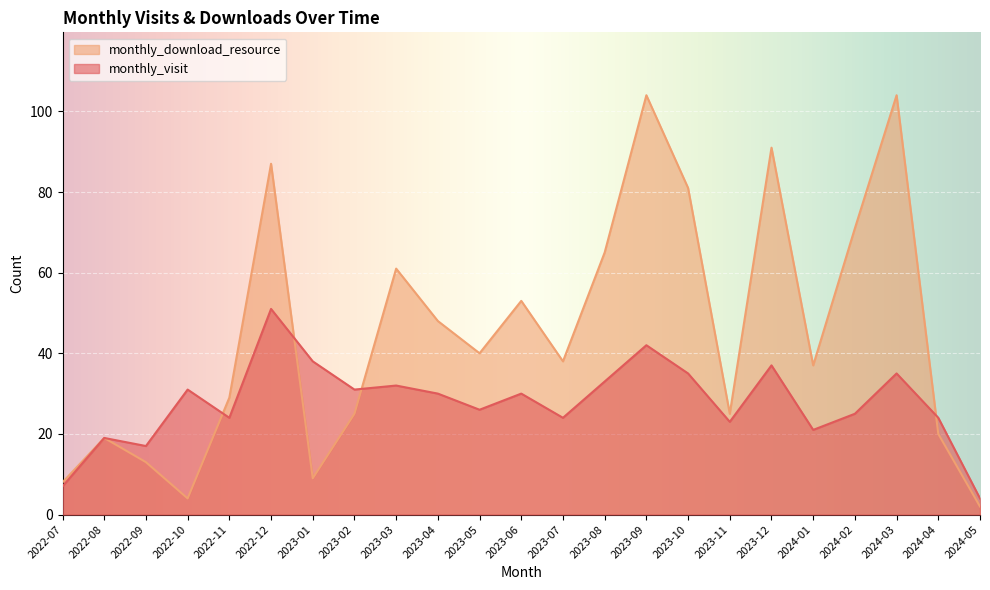

Is the value of monthly_visit at 2023-04 greater than the value of monthly_download_resource at 2024-02?

No